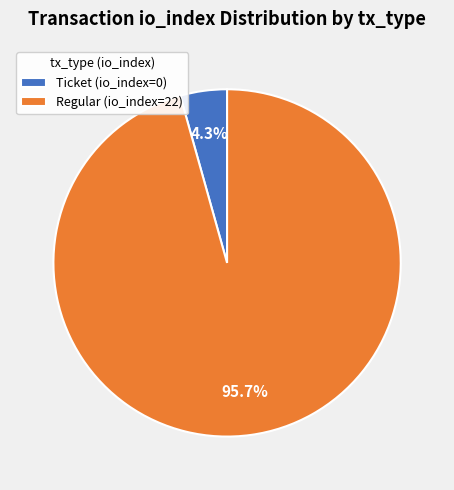

Which slice represents more than half of the pie?

Regular (io_index=22)